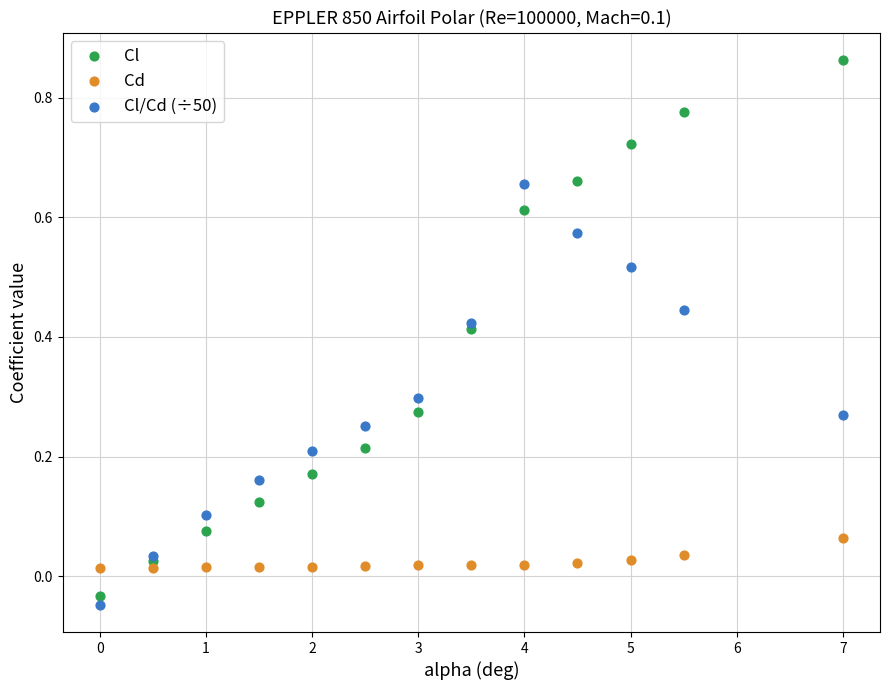

Which series reaches the maximum Y coordinate?

Cl